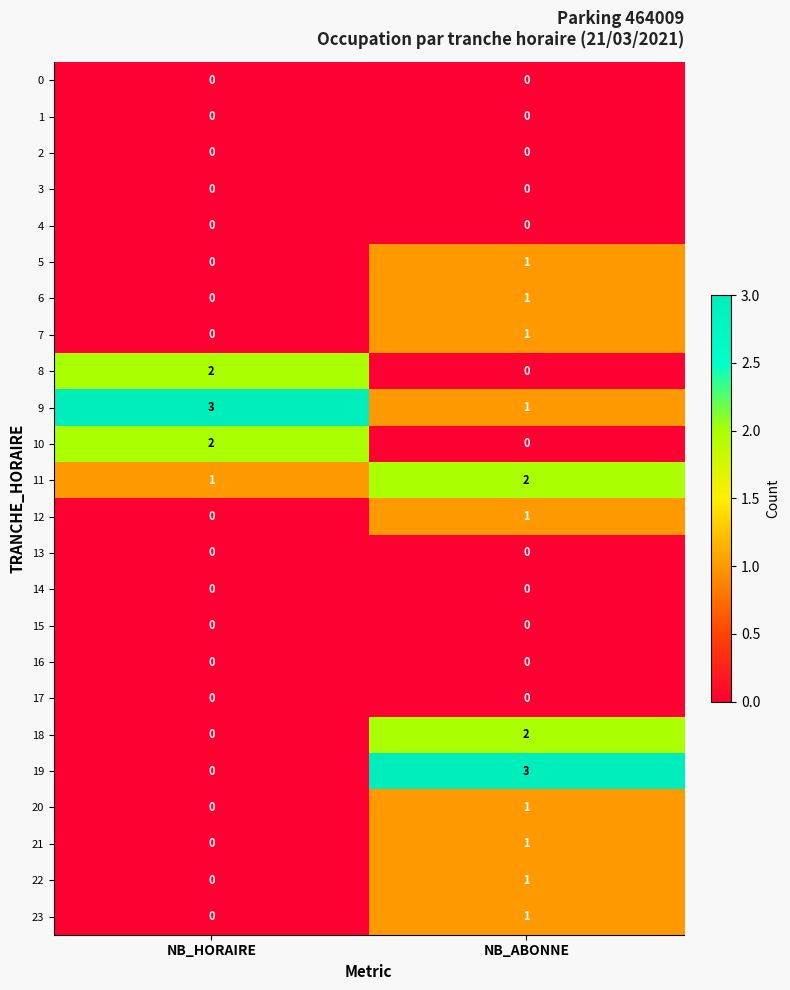

The value of 12 at NB_ABONNE is 2. True or false?

False